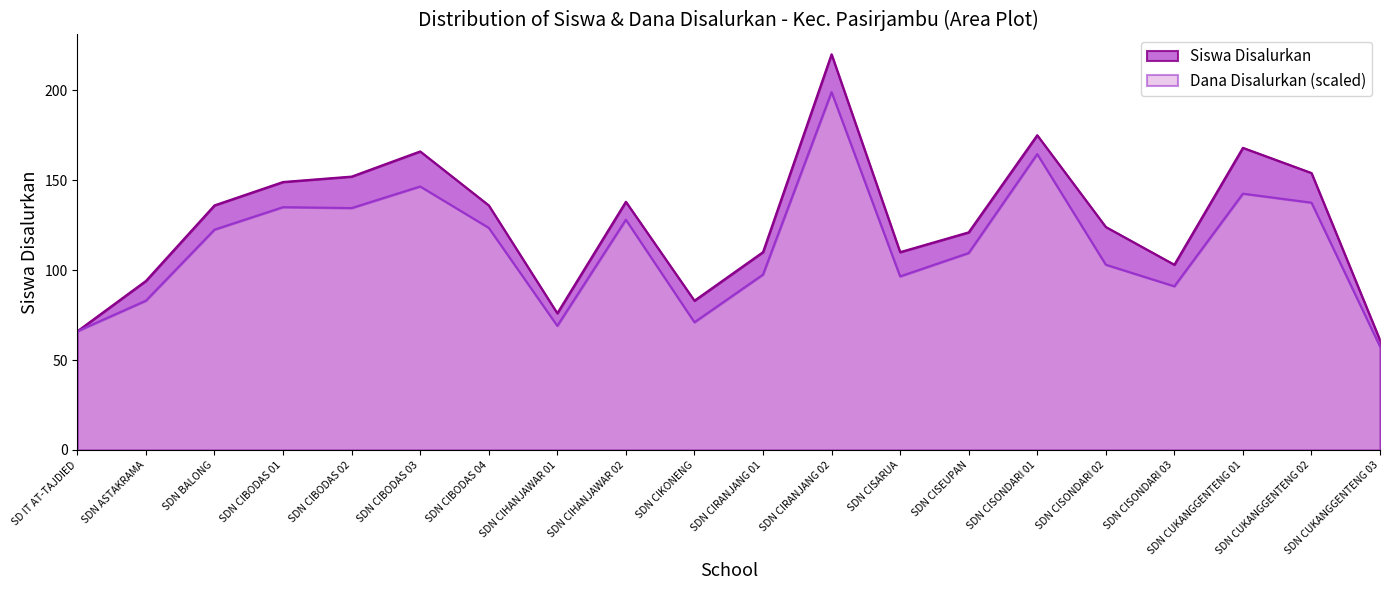

Reading right to left, extract all data points from this chart.

Siswa Disalurkan: SDN CUKANGGENTENG 03=61.0	SDN CUKANGGENTENG 02=154.0	SDN CUKANGGENTENG 01=168.0	SDN CISONDARI 03=103.0	SDN CISONDARI 02=124.0	SDN CISONDARI 01=175.0	SDN CISEUPAN=121.0	SDN CISARUA=110.0	SDN CIRANJANG 02=220.0	SDN CIRANJANG 01=110.0	SDN CIKONENG=83.0	SDN CIHANJAWAR 02=138.0	SDN CIHANJAWAR 01=76.0	SDN CIBODAS 04=136.0	SDN CIBODAS 03=166.0	SDN CIBODAS 02=152.0	SDN CIBODAS 01=149.0	SDN BALONG=136.0	SDN ASTAKRAMA=94.0	SD IT AT-TAJDIED=66.0
Dana Disalurkan: SDN CUKANGGENTENG 03=57.5	SDN CUKANGGENTENG 02=137.5	SDN CUKANGGENTENG 01=142.5	SDN CISONDARI 03=91.0	SDN CISONDARI 02=103.0	SDN CISONDARI 01=164.5	SDN CISEUPAN=109.5	SDN CISARUA=96.5	SDN CIRANJANG 02=199.0	SDN CIRANJANG 01=97.5	SDN CIKONENG=71.0	SDN CIHANJAWAR 02=128.0	SDN CIHANJAWAR 01=69.0	SDN CIBODAS 04=123.5	SDN CIBODAS 03=146.5	SDN CIBODAS 02=134.5	SDN CIBODAS 01=135.0	SDN BALONG=122.5	SDN ASTAKRAMA=83.0	SD IT AT-TAJDIED=66.0